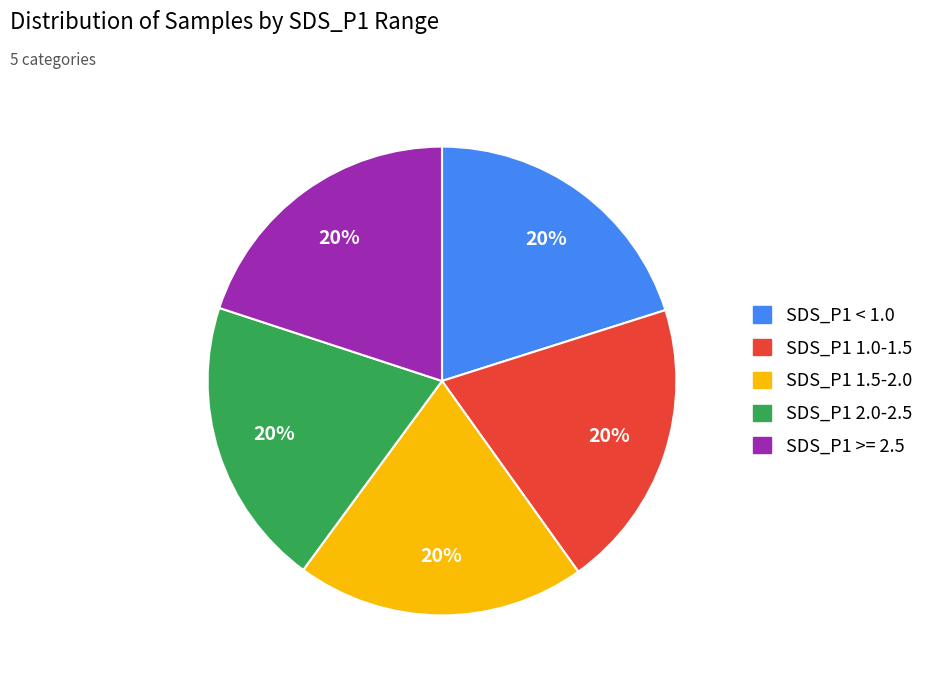

To the nearest percent, what is the combined percentage of SDS_P1 2.0-2.5 and SDS_P1 < 1.0?

40%